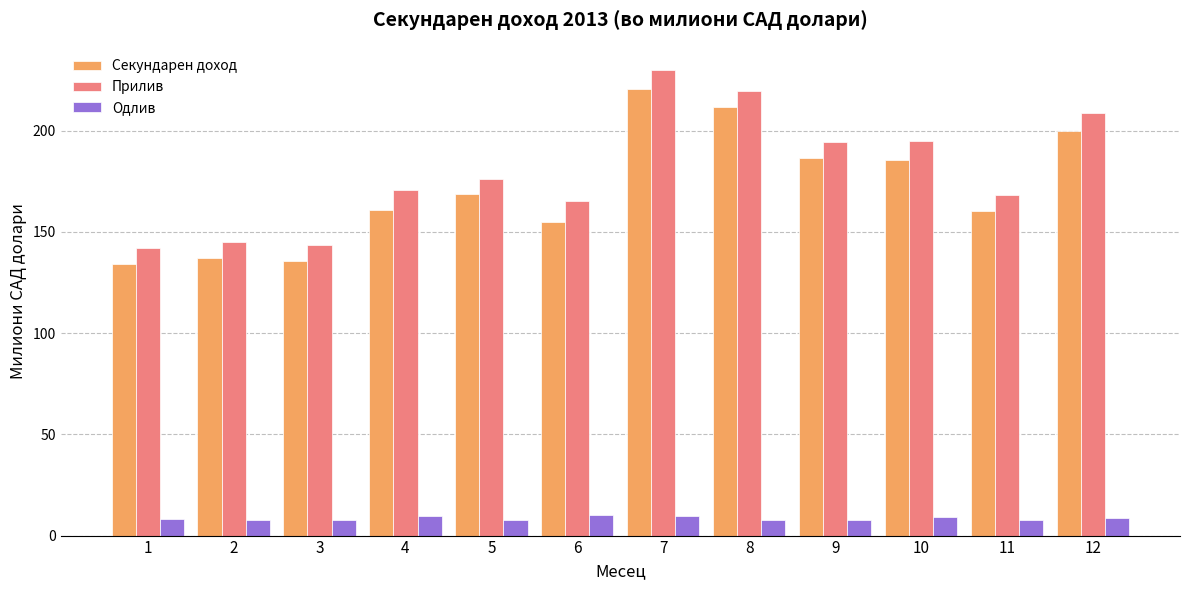

Is the value of Прилив at 3 greater than the value of Одлив at 5?

Yes